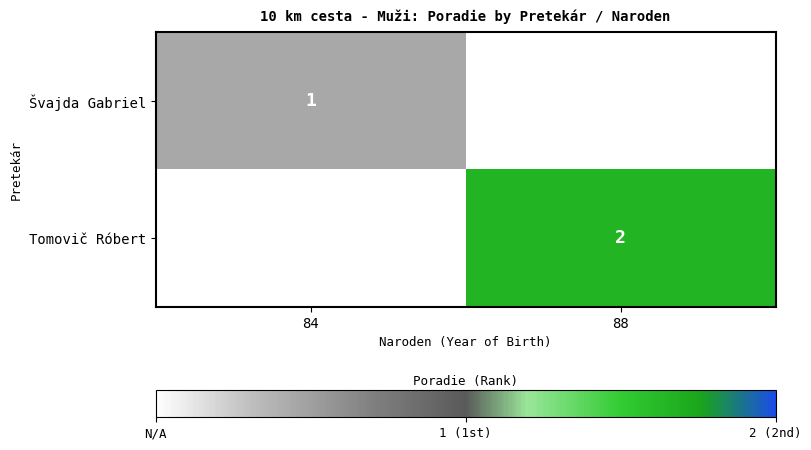

The Švajda Gabriel series shows 1 at 84. True or false?

True